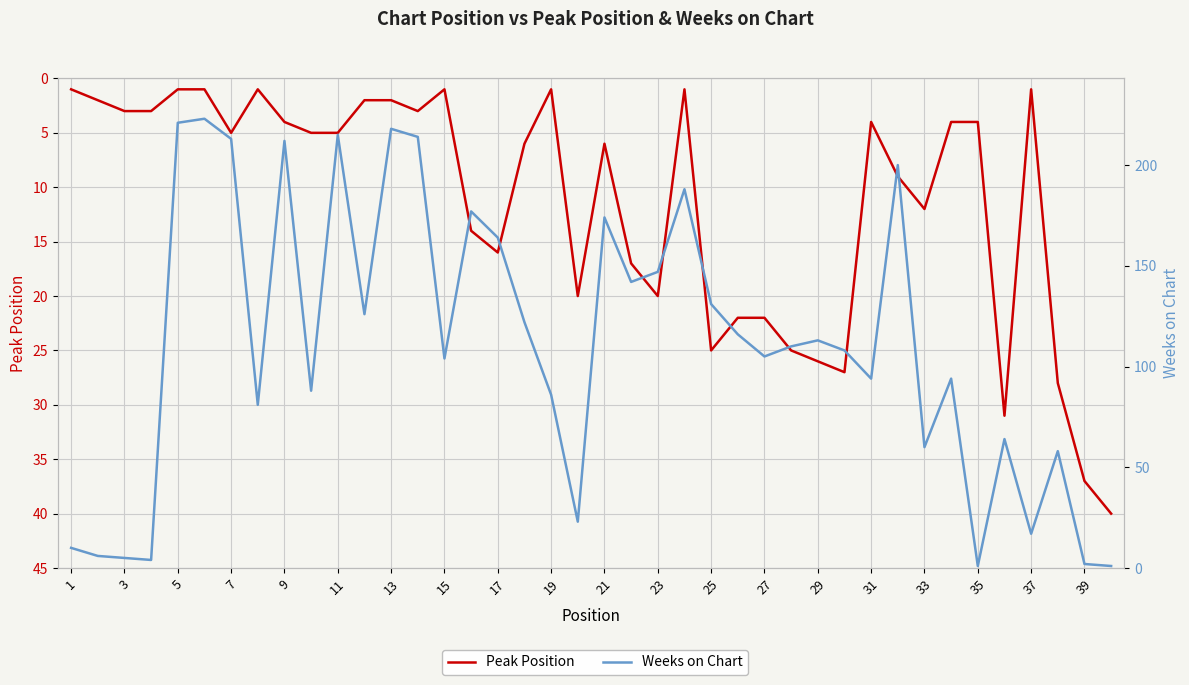

True or false: Weeks on Chart has more than 0 interior local peaks.

True